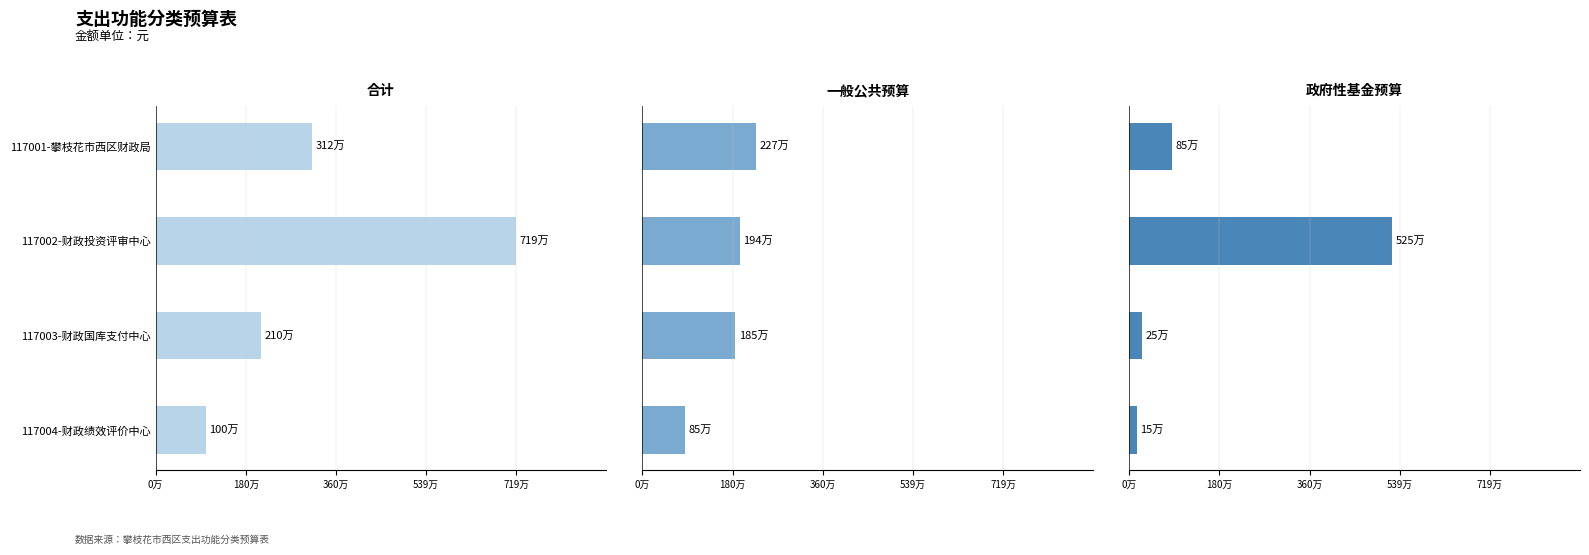

What are all the series names shown in the legend?

合计, 一般公共预算, 政府性基金预算